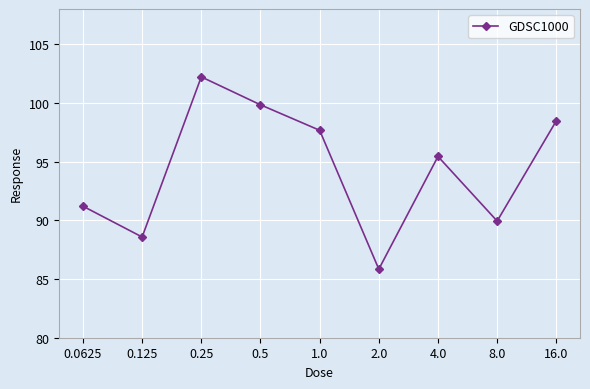

Reading right to left, extract all data points from this chart.

16.0=98.5	8.0=89.9	4.0=95.4	2.0=85.8	1.0=97.7	0.5=99.8	0.25=102.2	0.125=88.6	0.0625=91.2